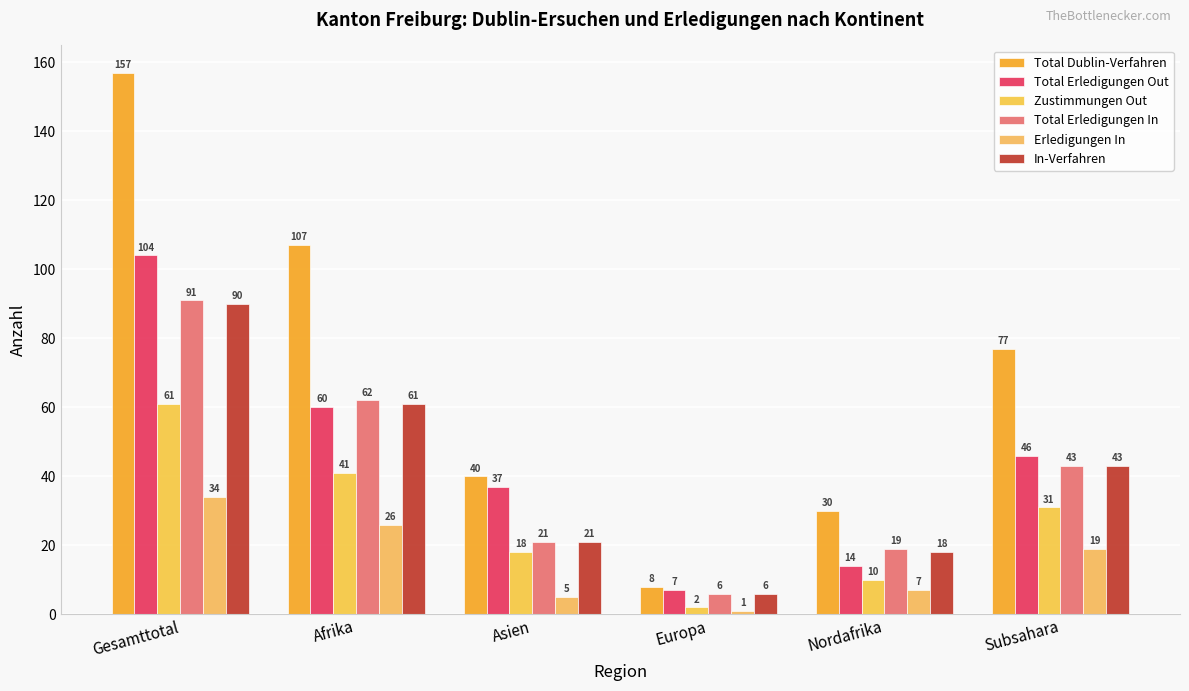

At which category does the chart reach its peak across all series?

Gesamttotal